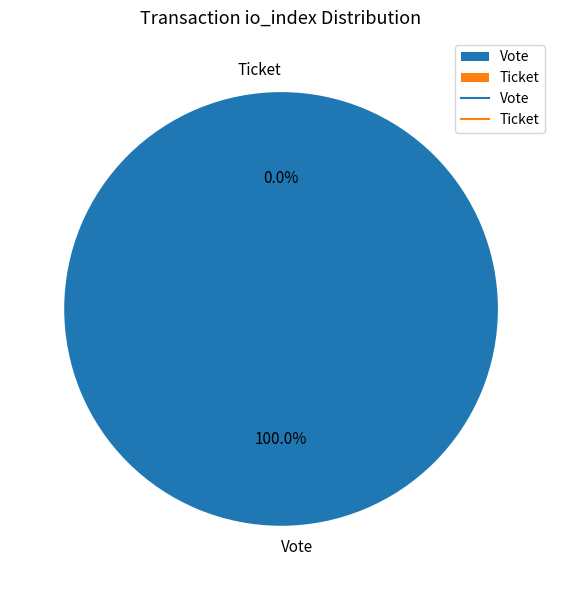

True or false: Ticket accounts for 0% of the total.

True